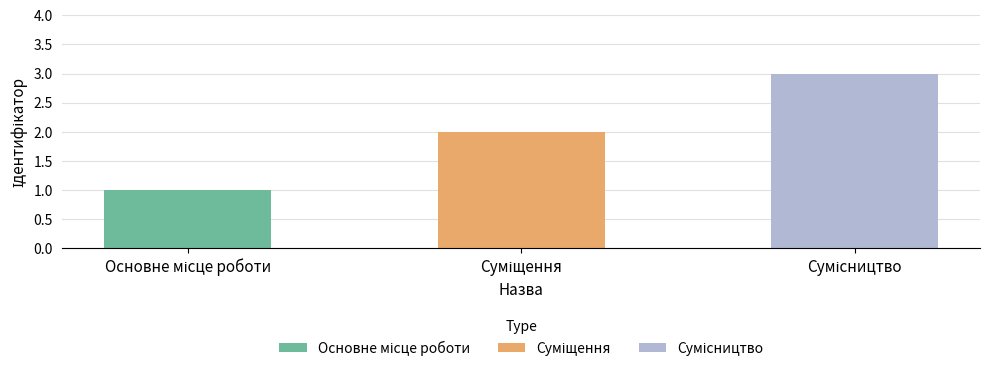

What is the change in value from Суміщення to Сумісництво?

+1